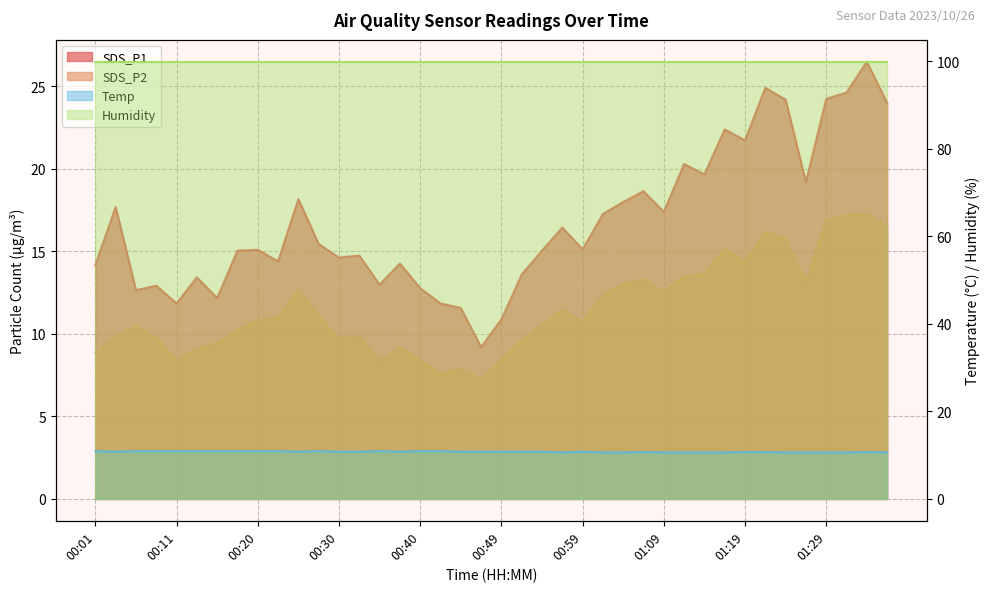

What position from the right is 01:04?

14